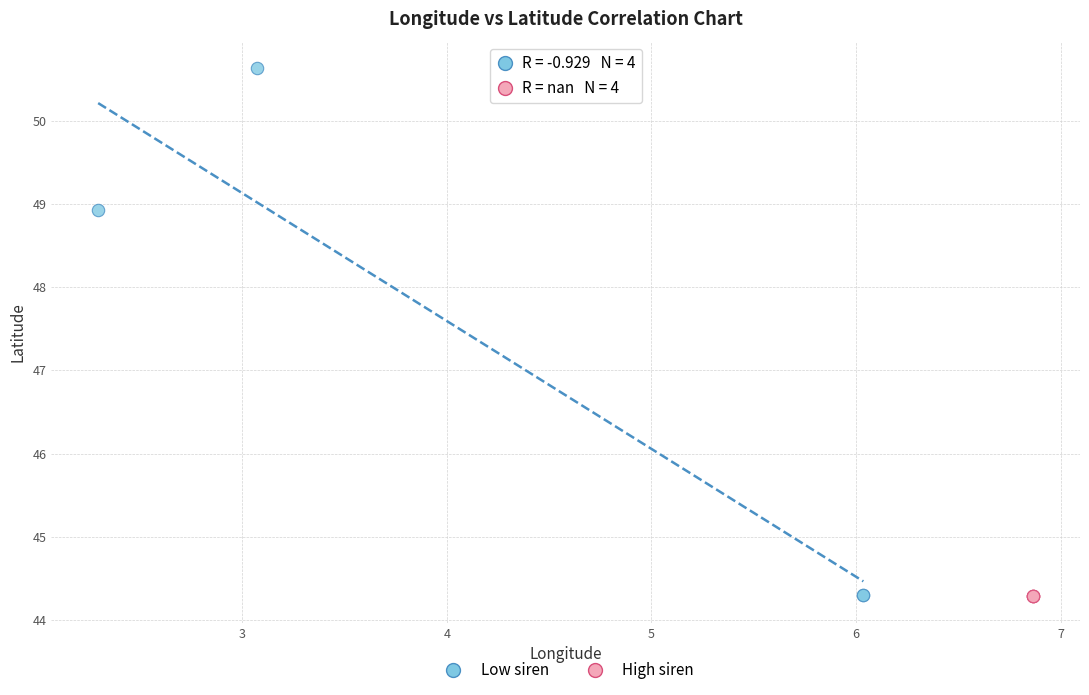

Which series contains the highest Y value?

Low siren